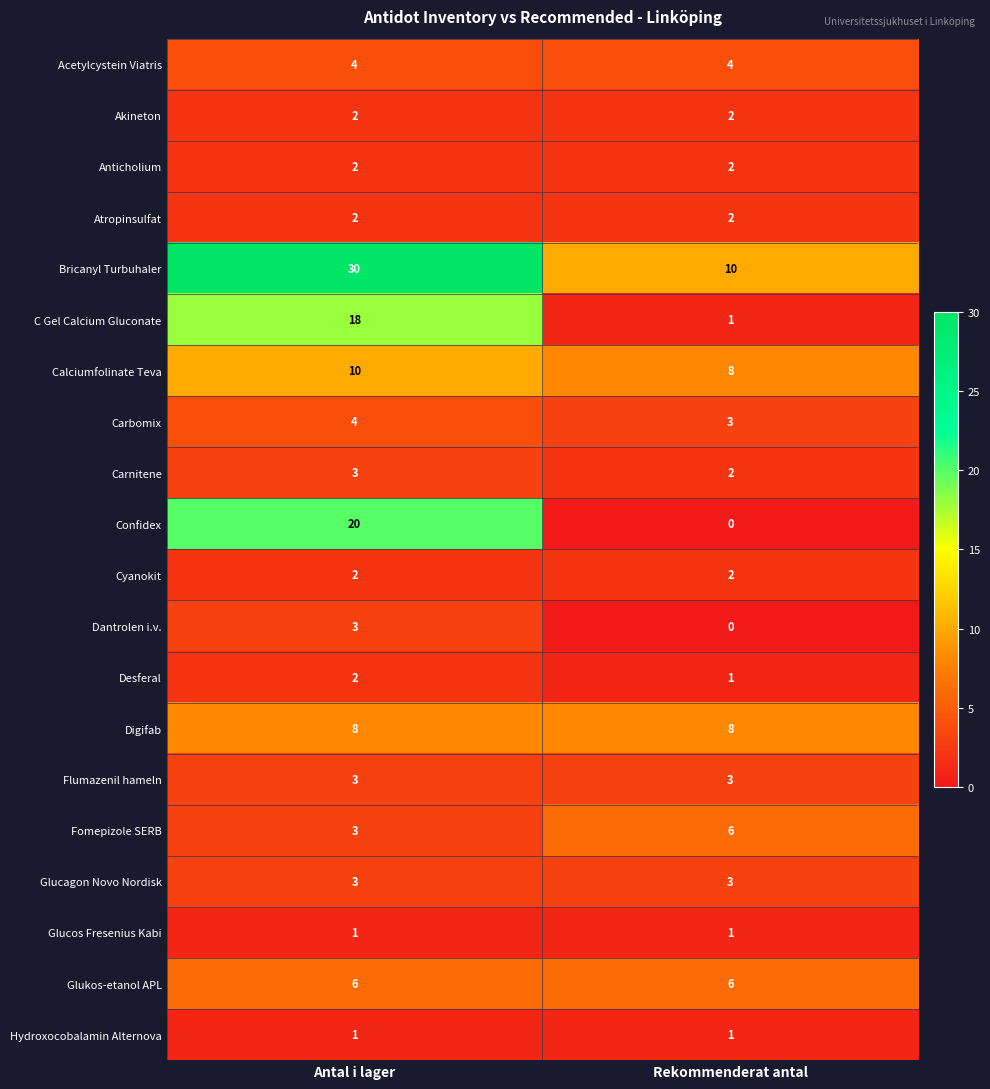

Count the number of categories in the chart.

2